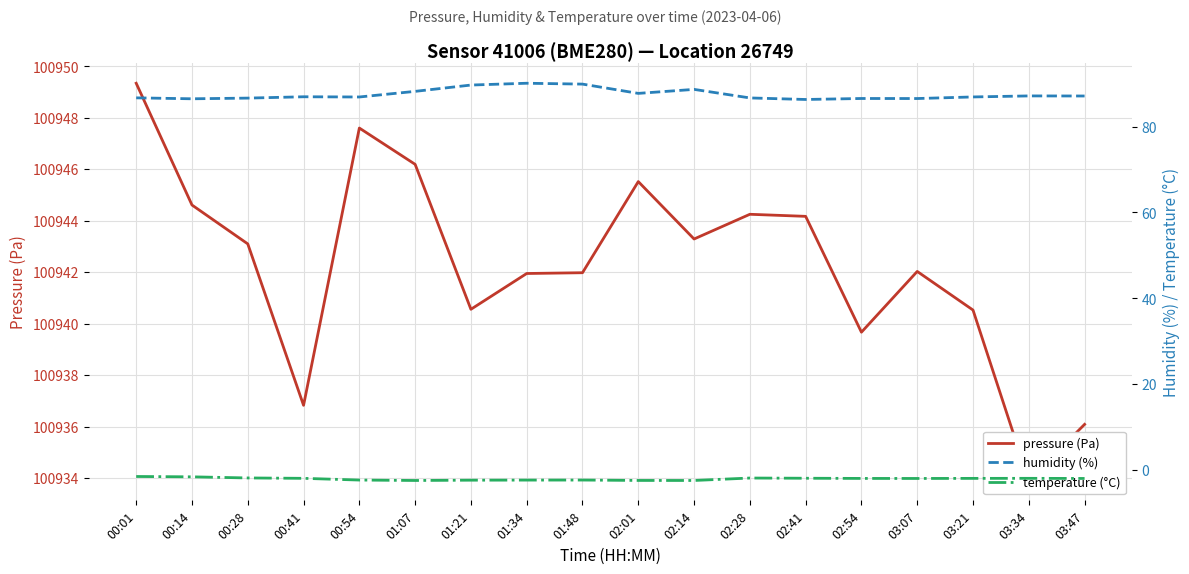

At how many categories does at least one series exceed 100724?

18